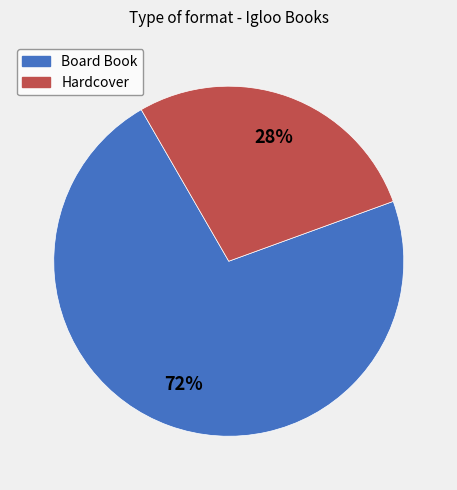

To the nearest percent, what portion does Board Book represent?

72%